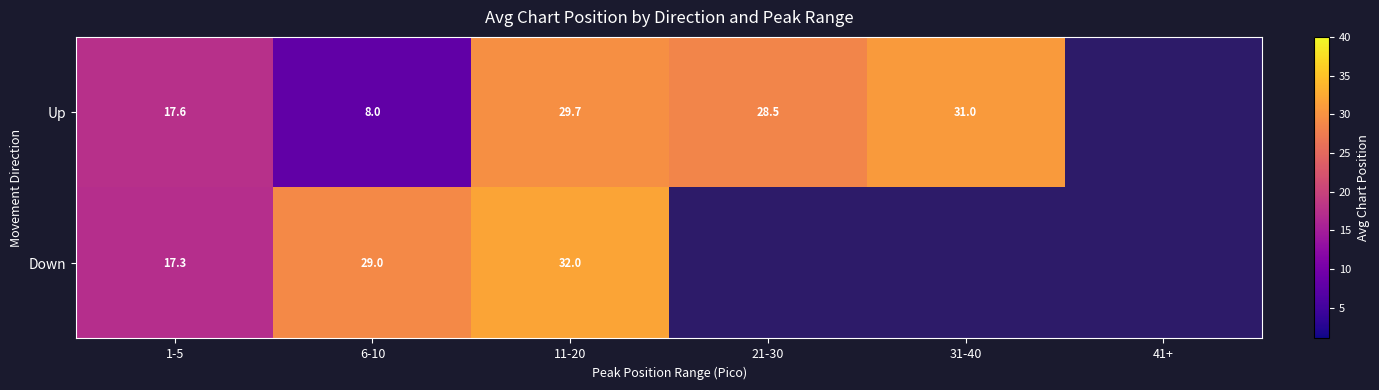

Is the value of Up at 31-40 greater than the value of Down at 6-10?

Yes